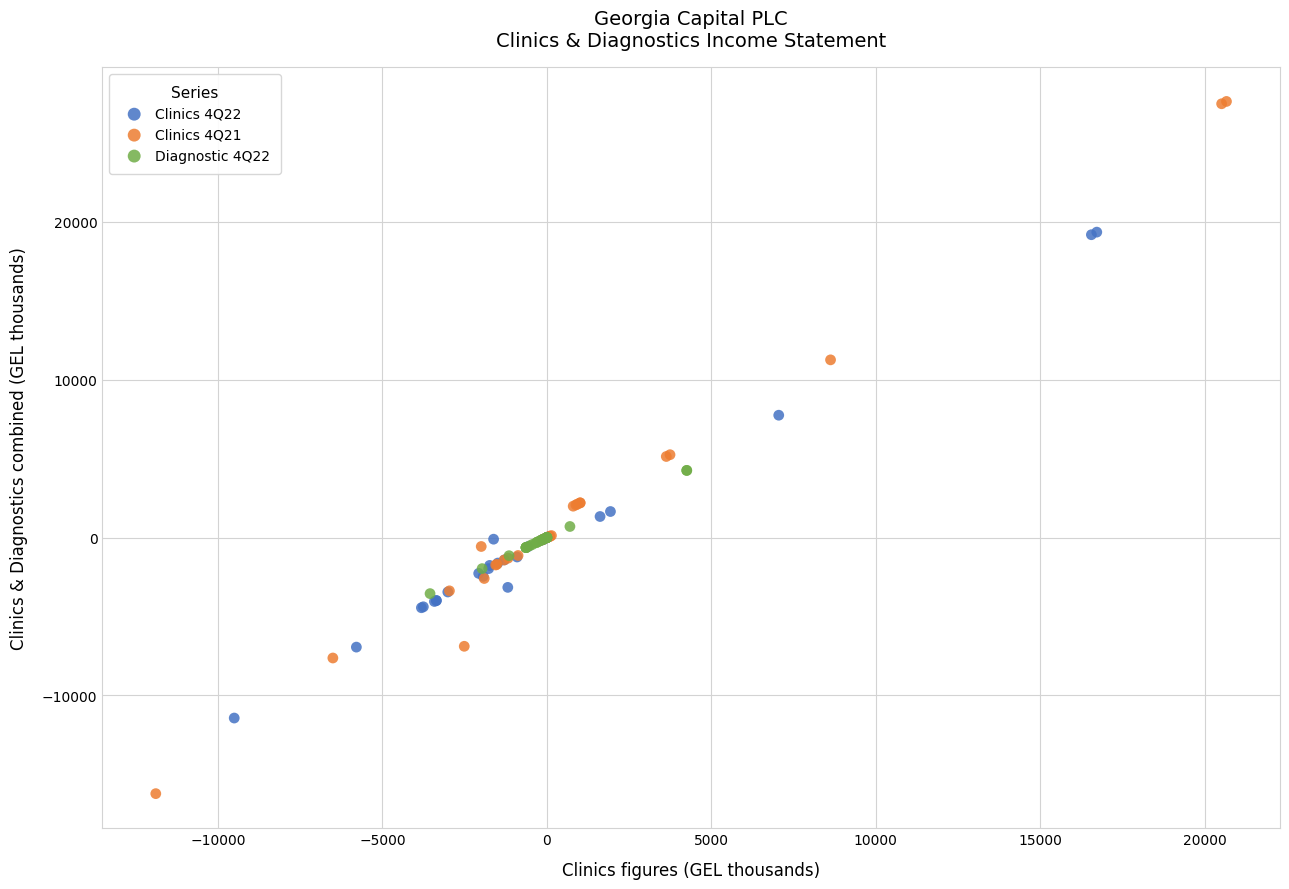

Which series reaches the maximum Y coordinate?

Clinics 4Q21